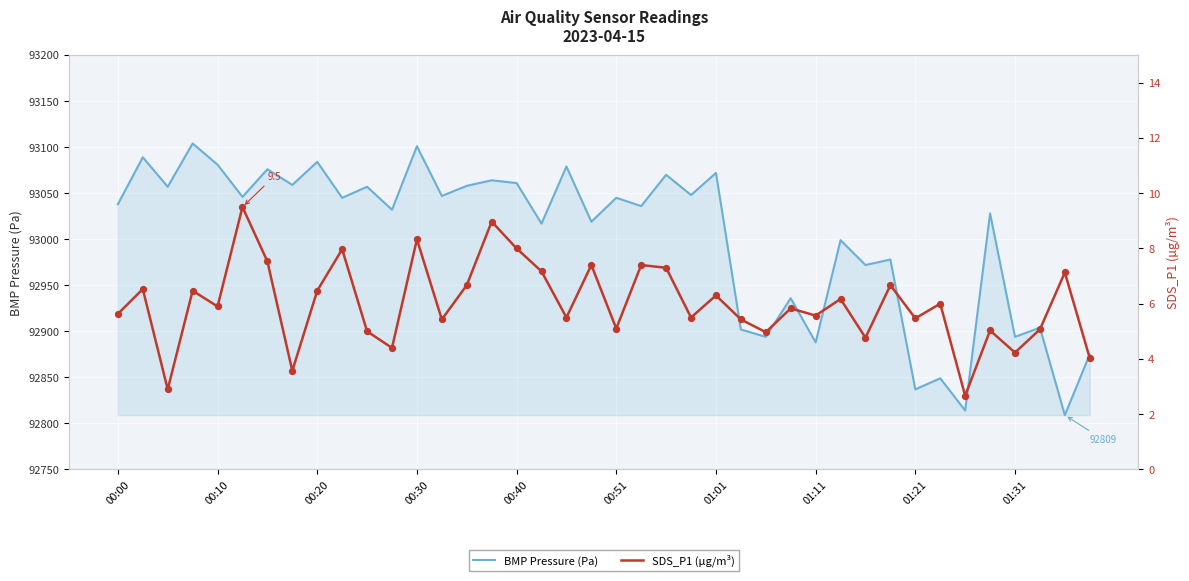

Which series has the largest total across all categories?

BMP Pressure (Pa)